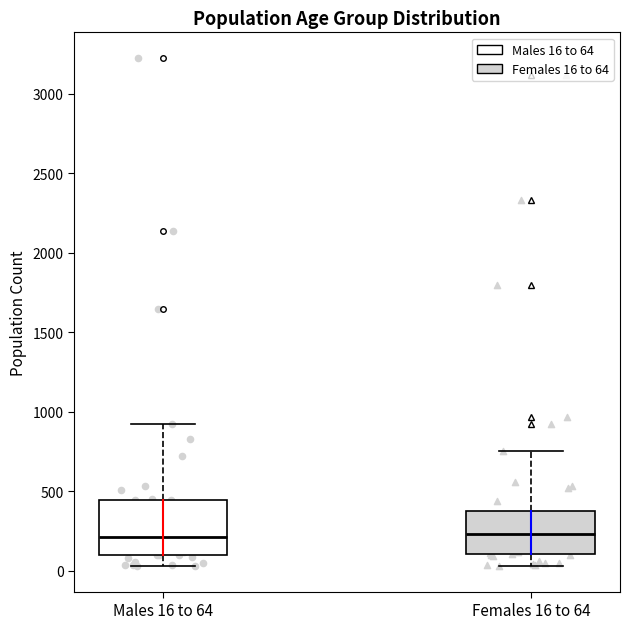

Comparing the boxes themselves (not the whiskers), which one is the tallest?

Males 16 to 64